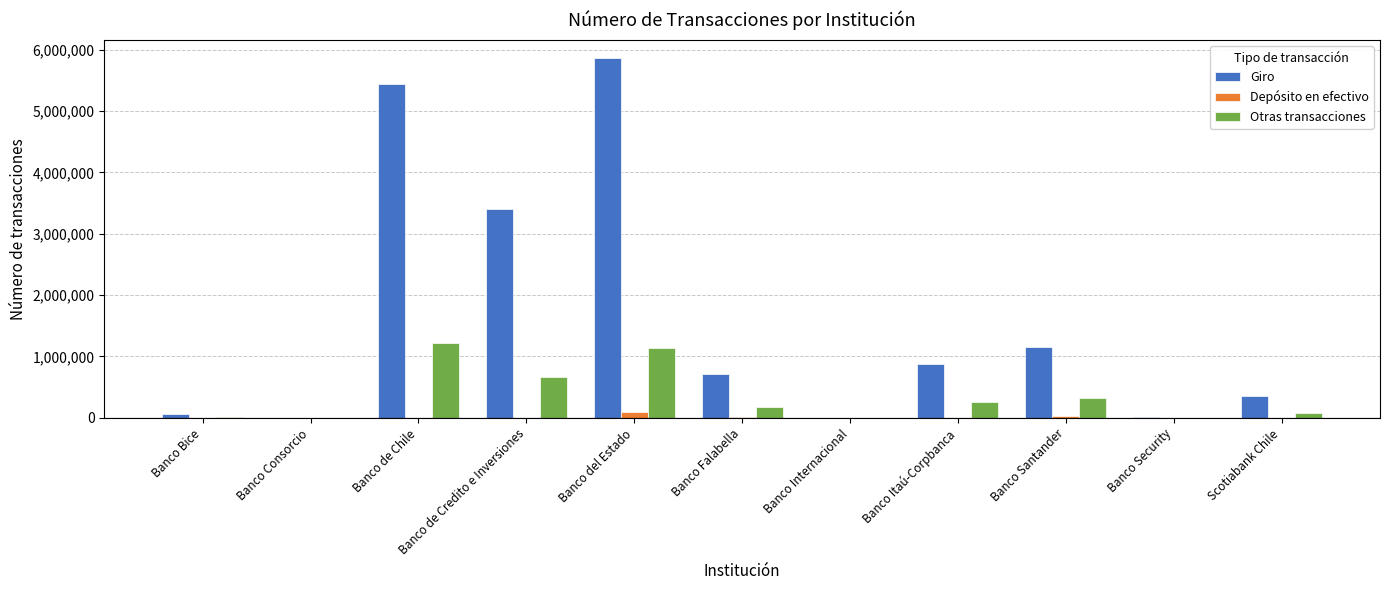

The value of Depósito en efectivo at Scotiabank Chile is 0. True or false?

True